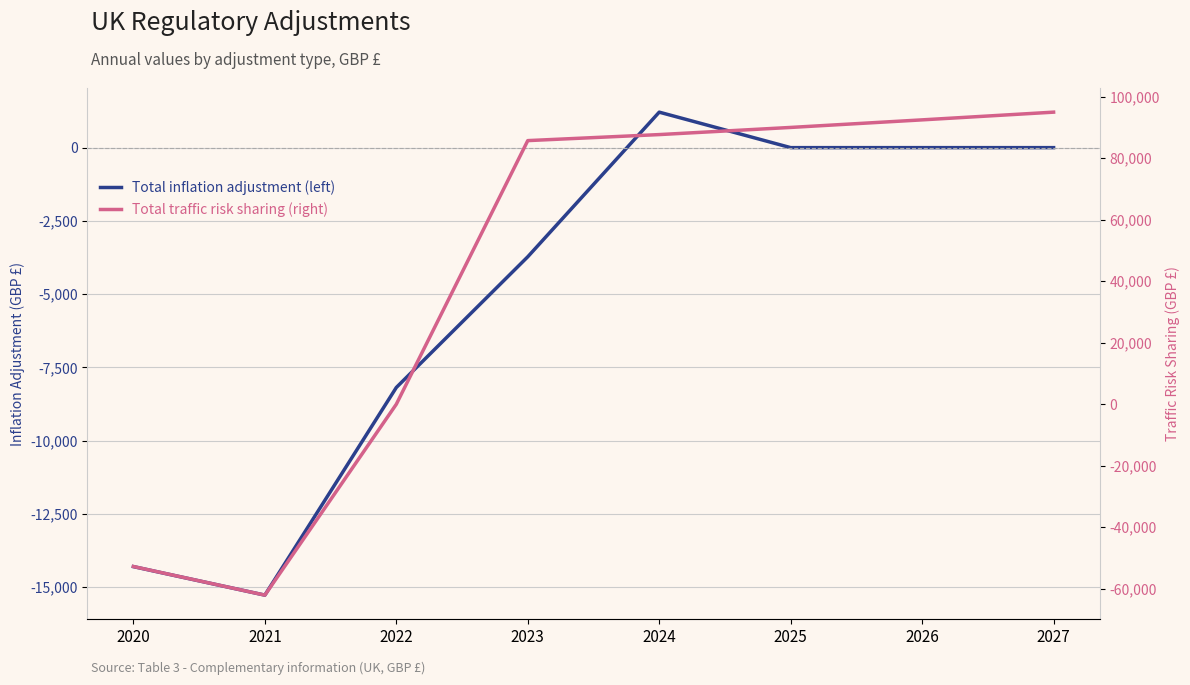

At 2022, list the series in order from largest to smallest.

Total traffic risk sharing (right), Total inflation adjustment (left)